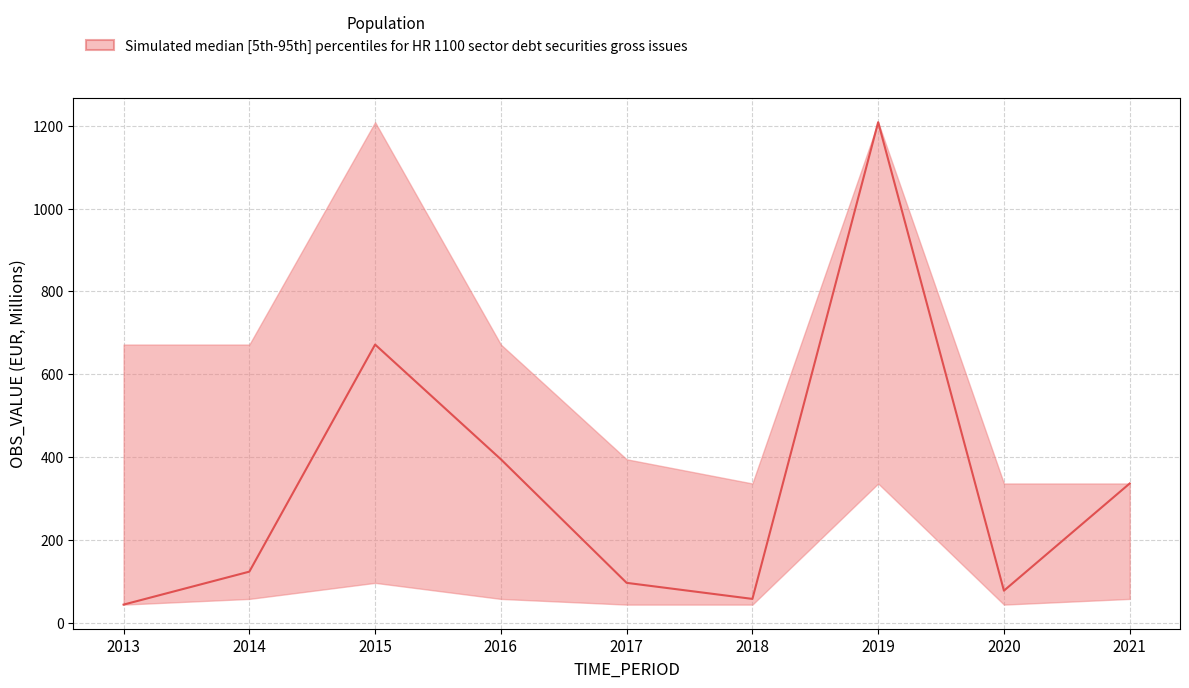

Reading left to right, what are all the values shown in this chart?

43.8	123.4	671.8	394.7	96.3	57.6	1208.8	77.5	336.3